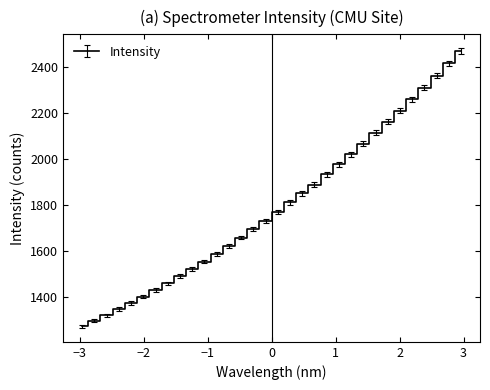

What is the smallest value displayed?

1273.0